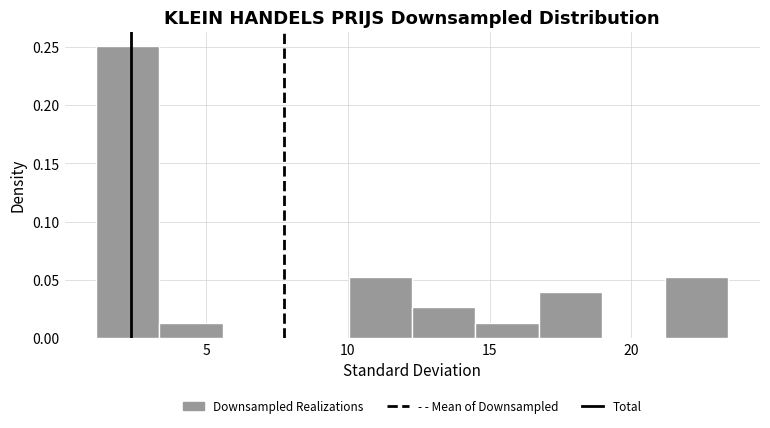

Over which range of the x-axis is the bar tallest?

1.0 to 3.5